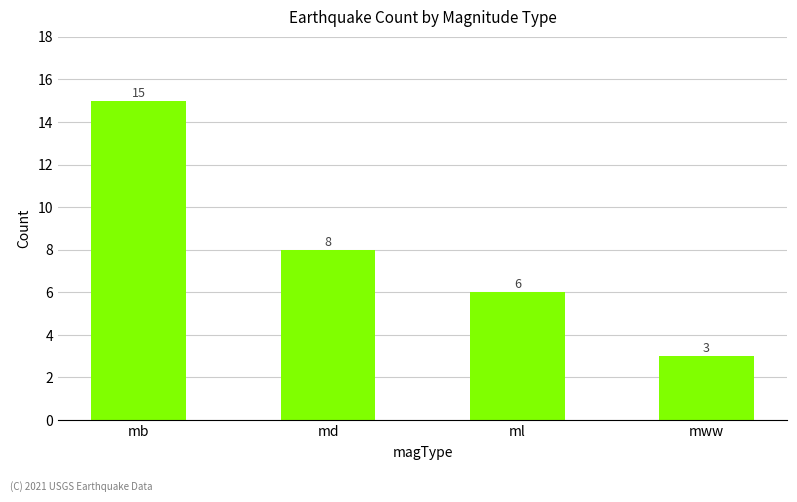

List the labels in order of value, smallest first.

mww, ml, md, mb